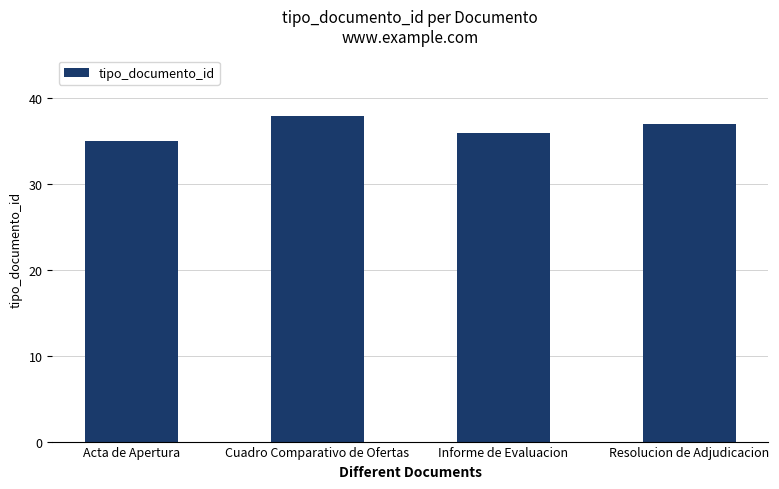

Reading left to right, list all the values displayed in this chart.

35	38	36	37